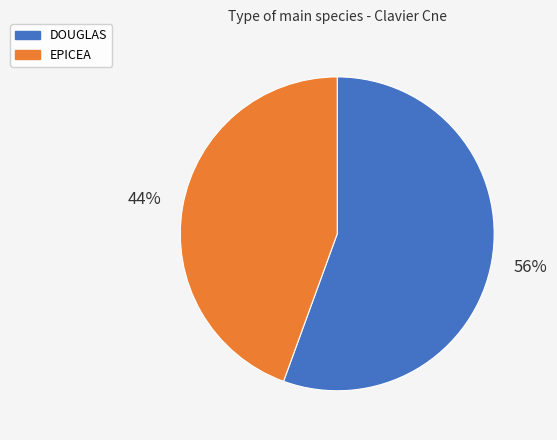

What is the majority slice?

DOUGLAS